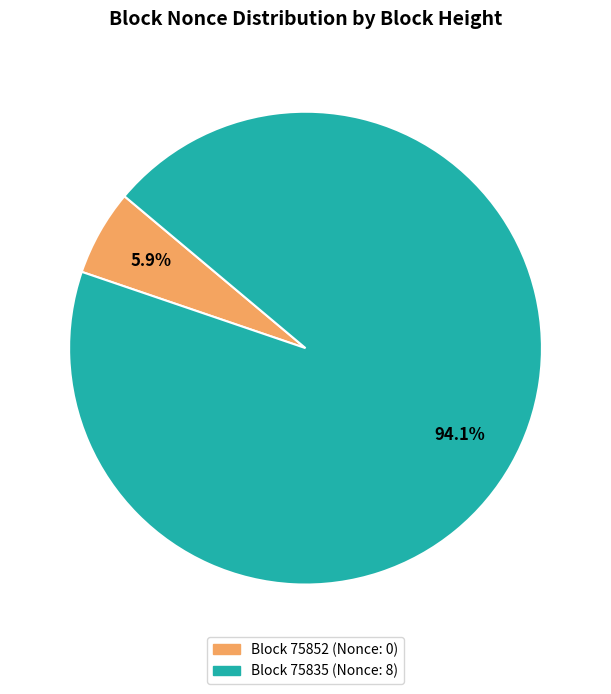

Is there a majority slice in this chart?

Yes